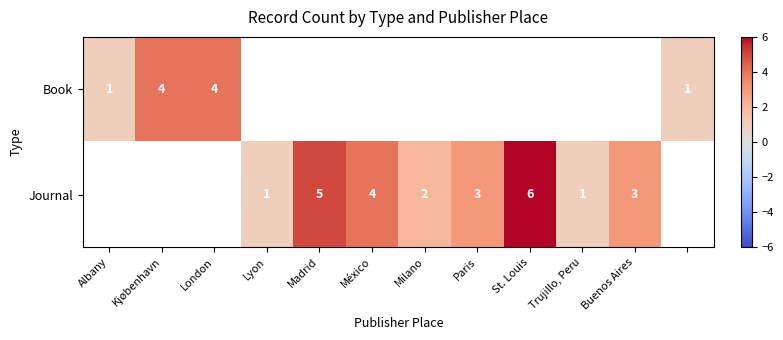

Is it true that Journal equals 3 at Milano?

False